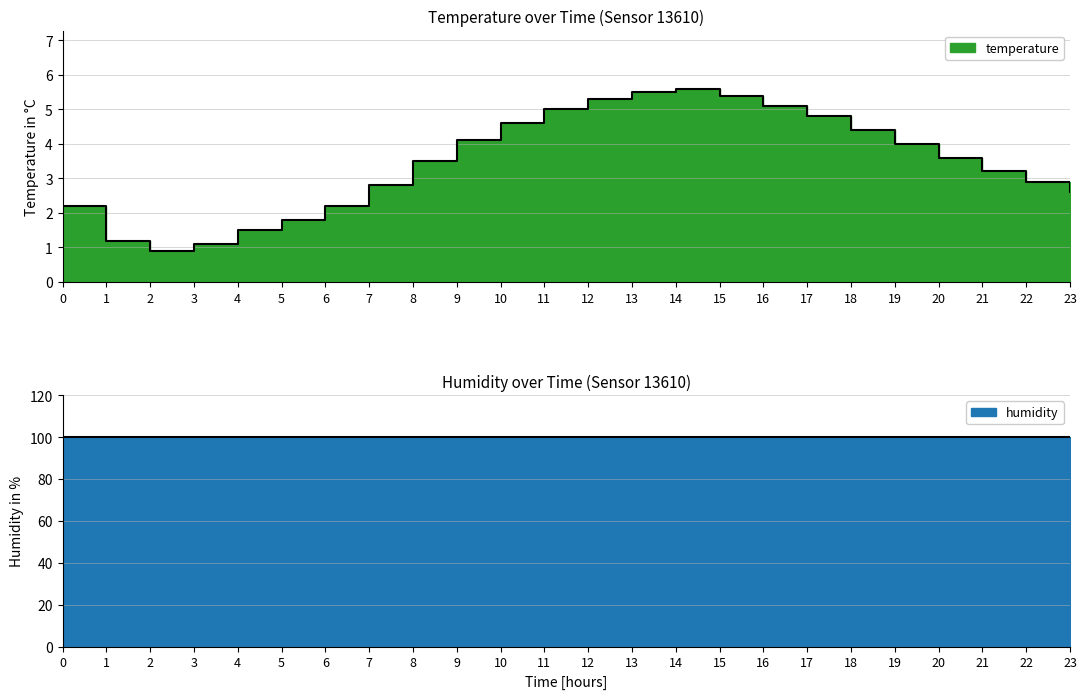

Is it true that the value at 6 is 2.2?

True